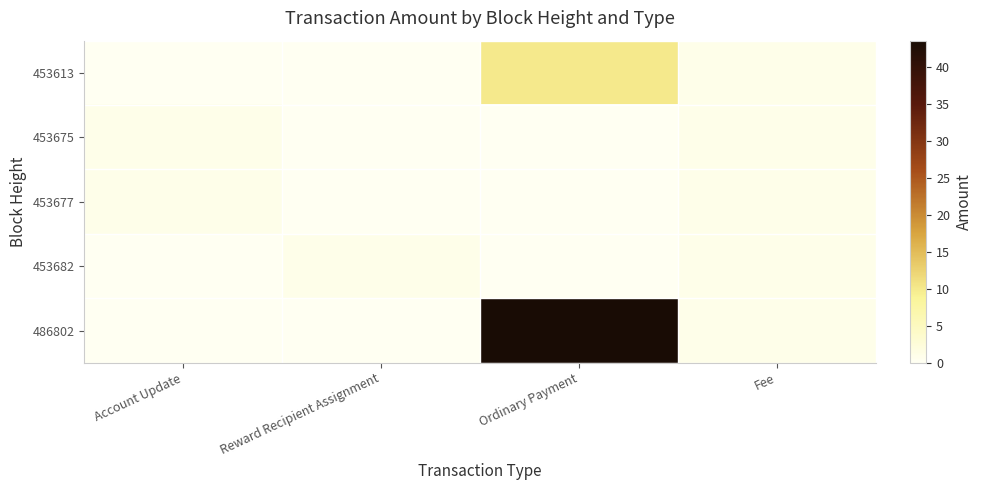

At how many categories does at least one series exceed 30?

1